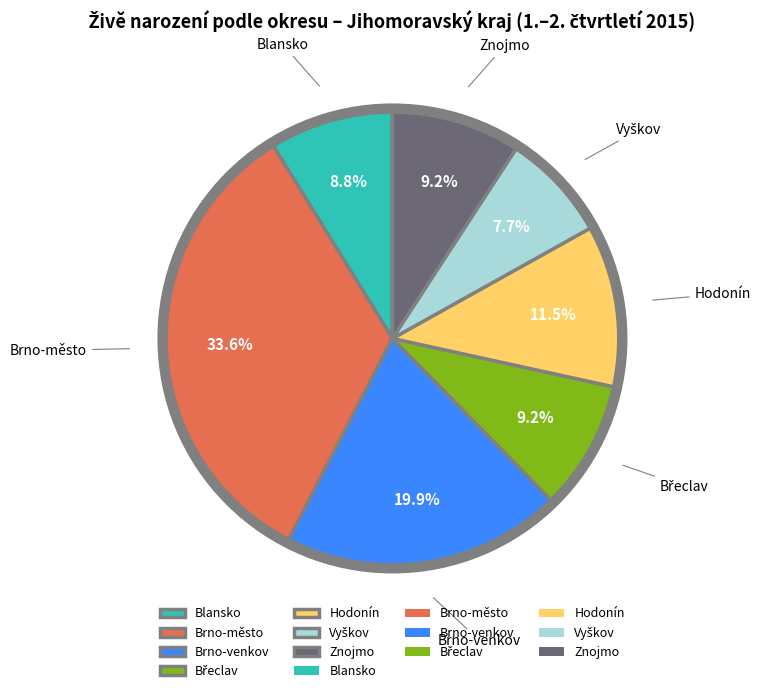

The Hodonín slice represents 1% of the pie. True or false?

False